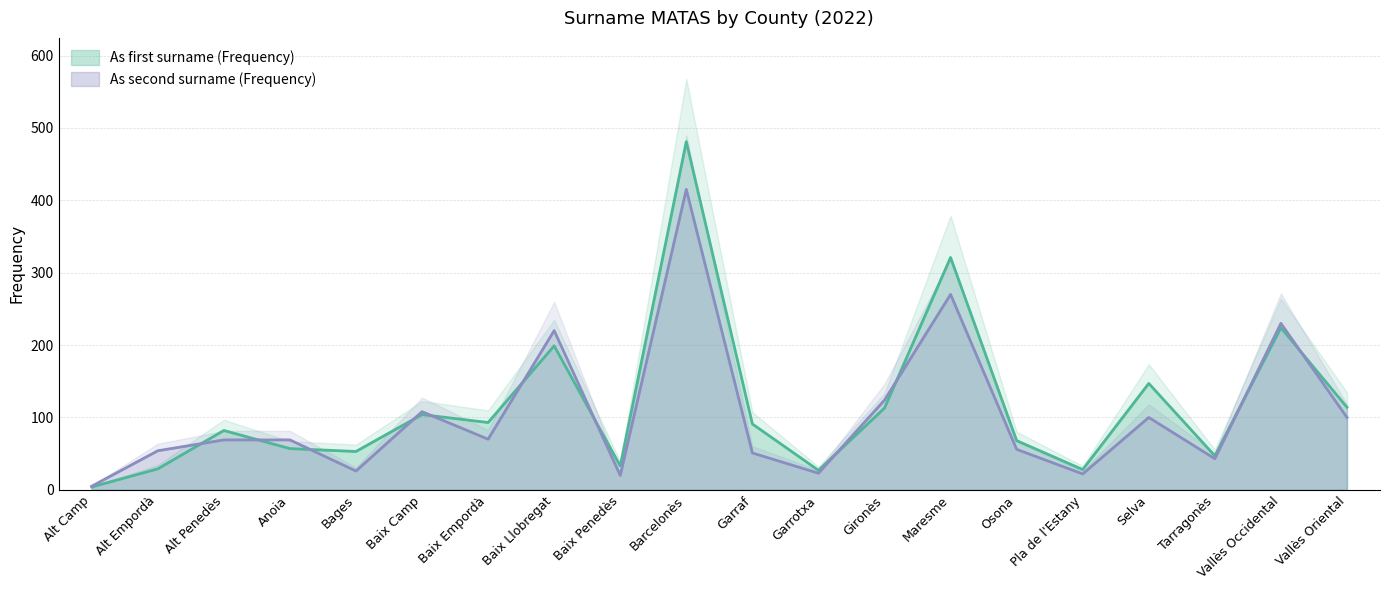

Which series has the largest total across all categories?

As first surname (Frequency)